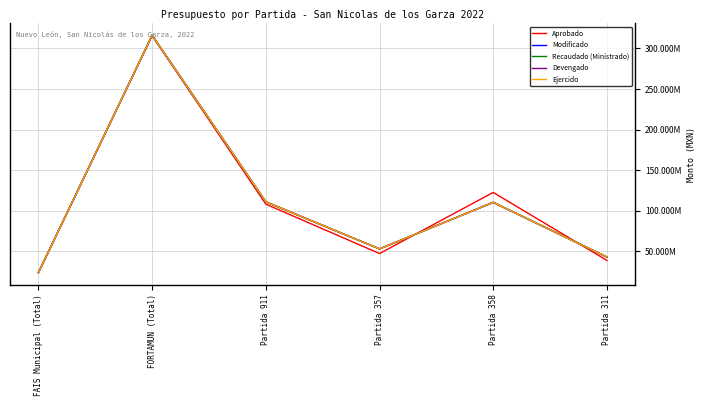

In Modificado, how many points are lower than both neighbors (excluding endpoints)?

1